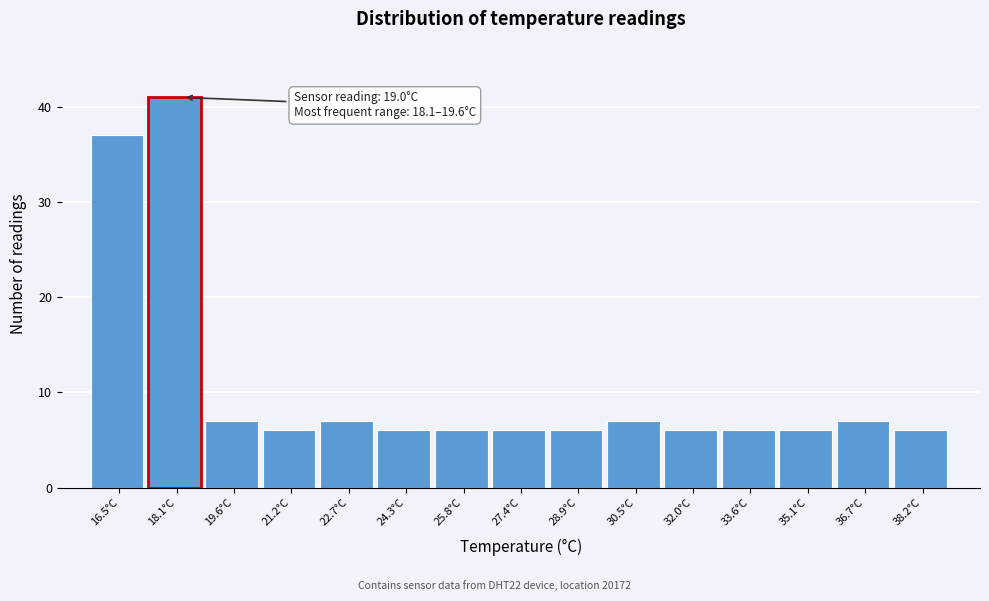

Reading right to left, extract all data points from this chart.

6	7	6	6	6	7	6	6	6	6	7	6	7	41	37